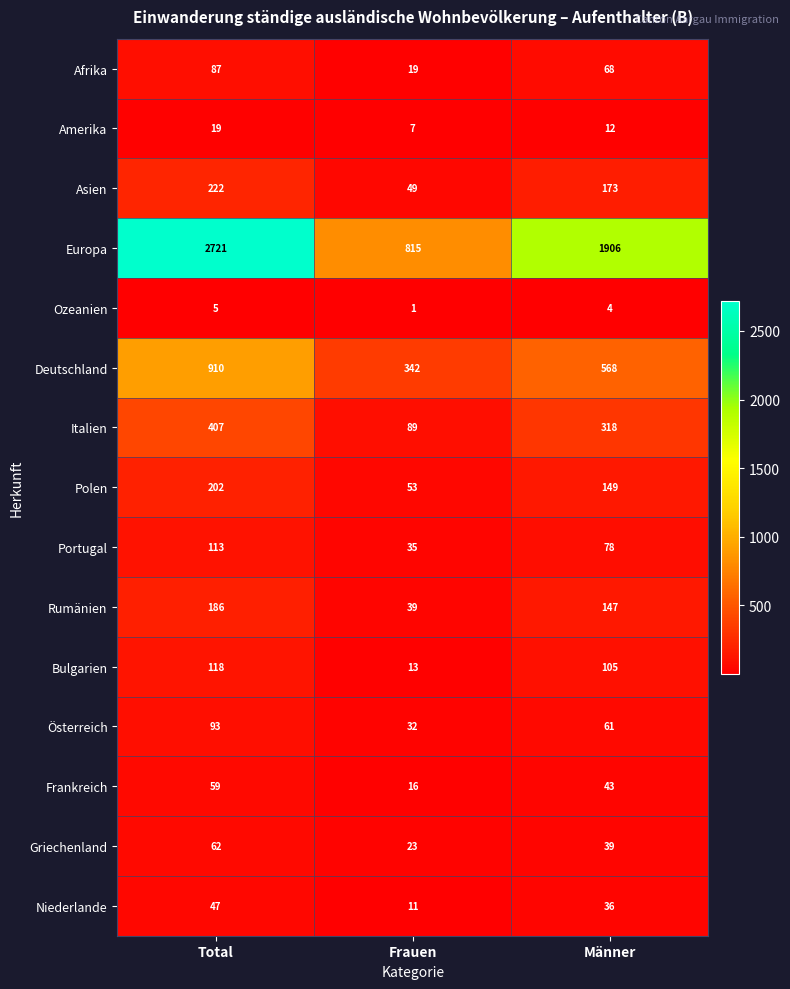

True or false: Italien has a value of 30 at Frauen.

False